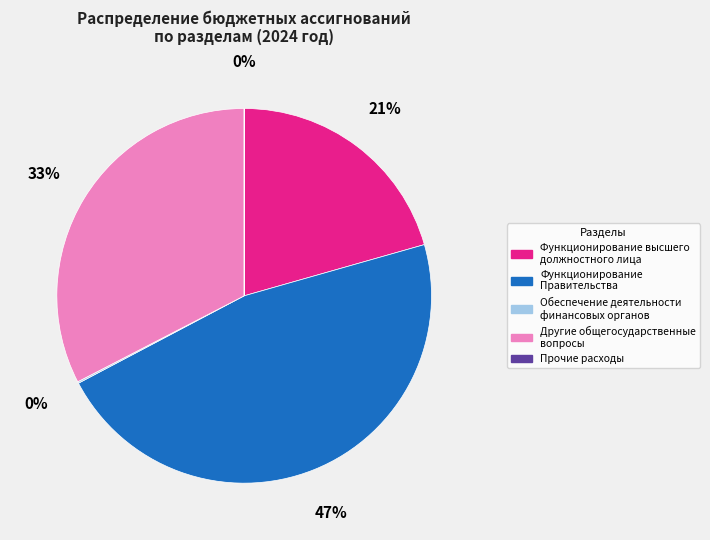

Which category has the biggest portion of the pie?

Функционирование Правительства